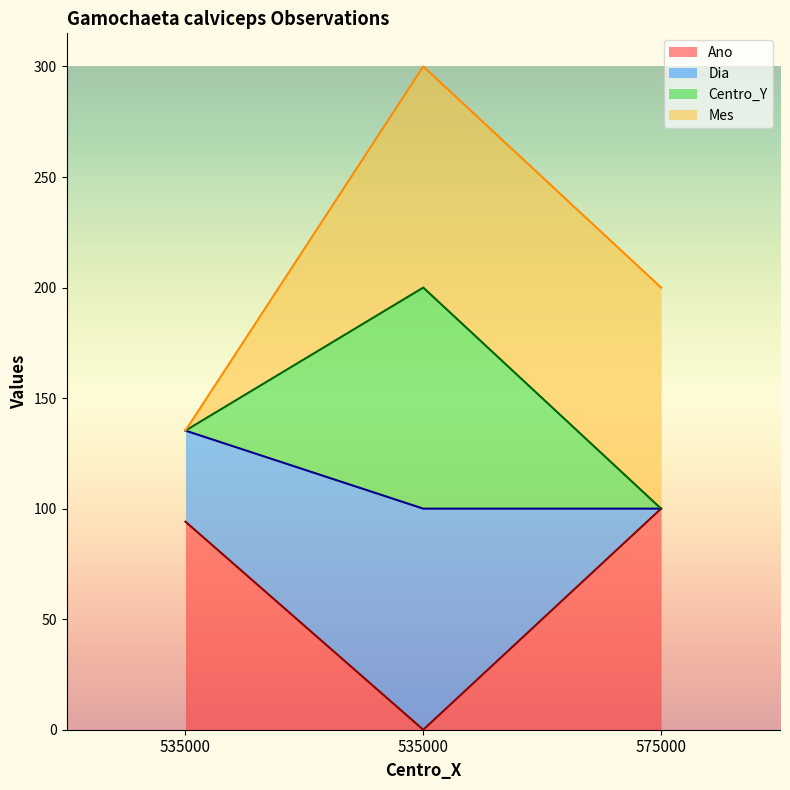

True or false: Dia has a value of 200.0 at 535000.

True